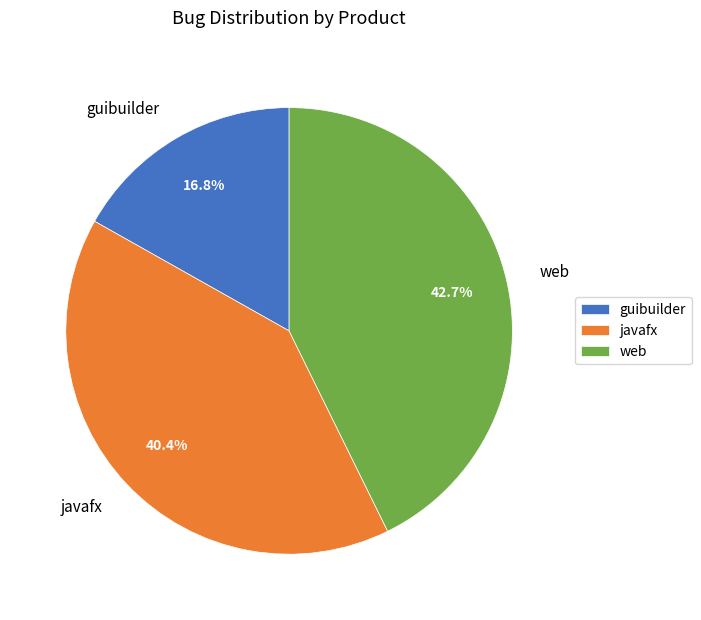

How much of the chart is everything except javafx?

59.6%